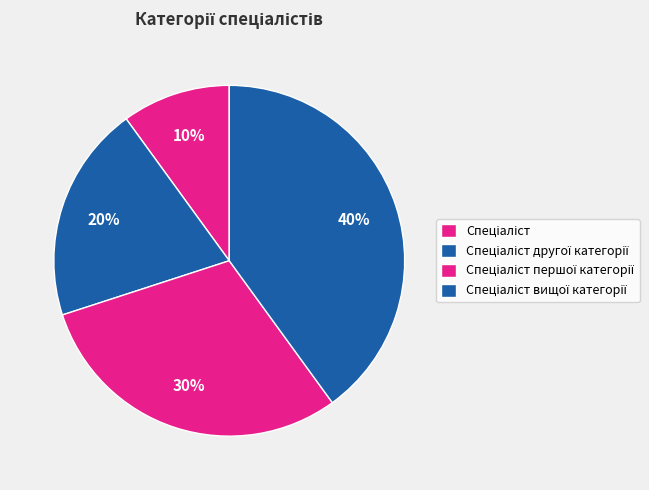

What is the change in value from Спеціаліст першої категорії to Спеціаліст вищої категорії?

+1